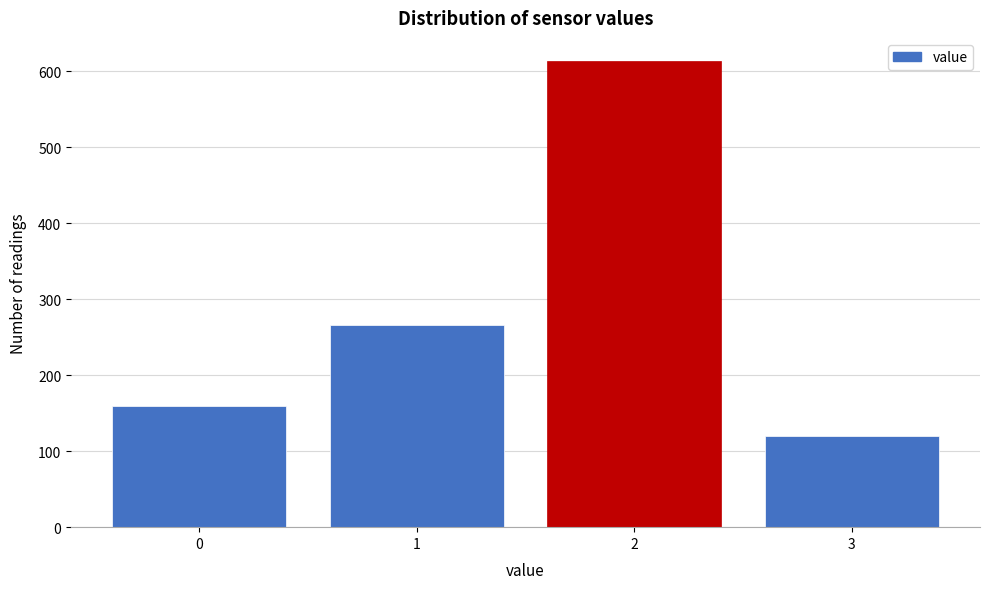

Reading left to right, what are all the values shown in this chart?

159	266	613	120